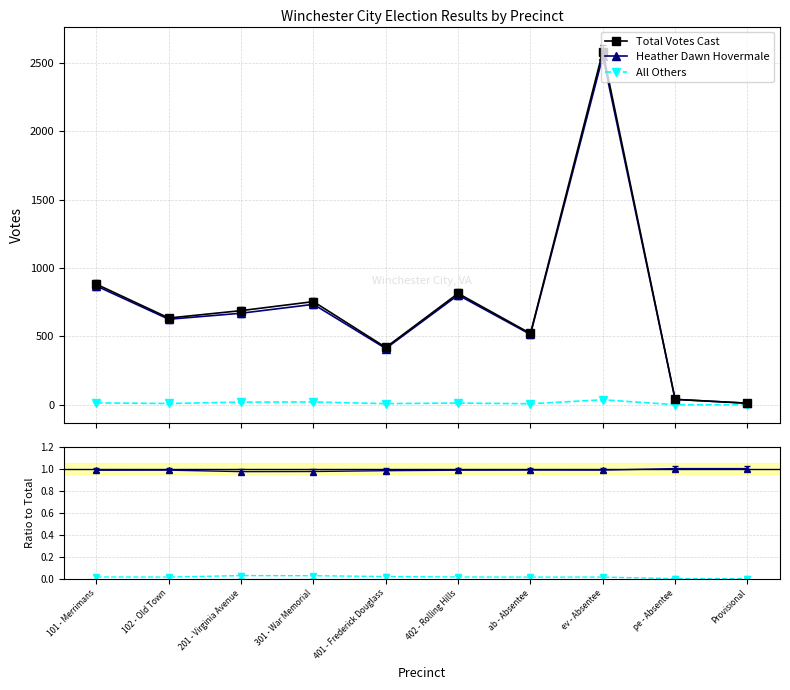

What is the approximate value of Total Votes Cast at Provisional?

11.0